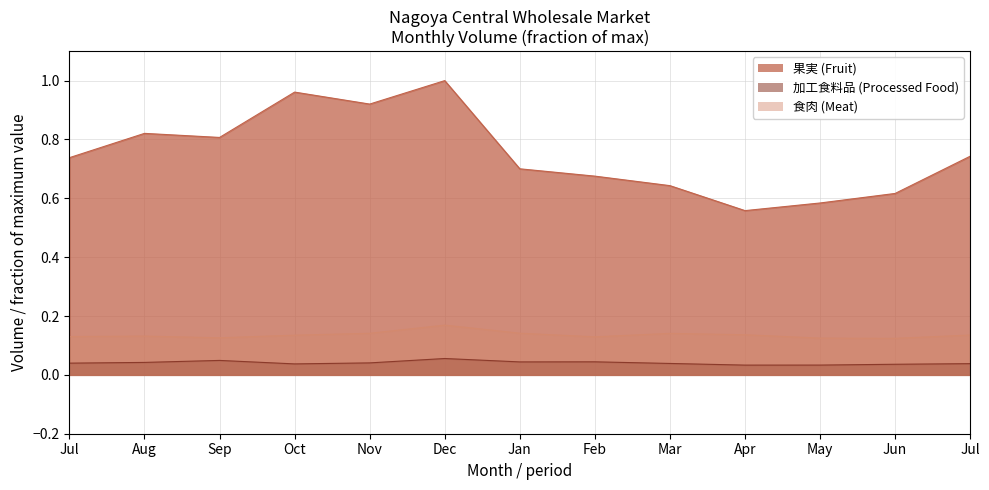

True or false: processed_food has more than 2 points higher than both neighbors.

True